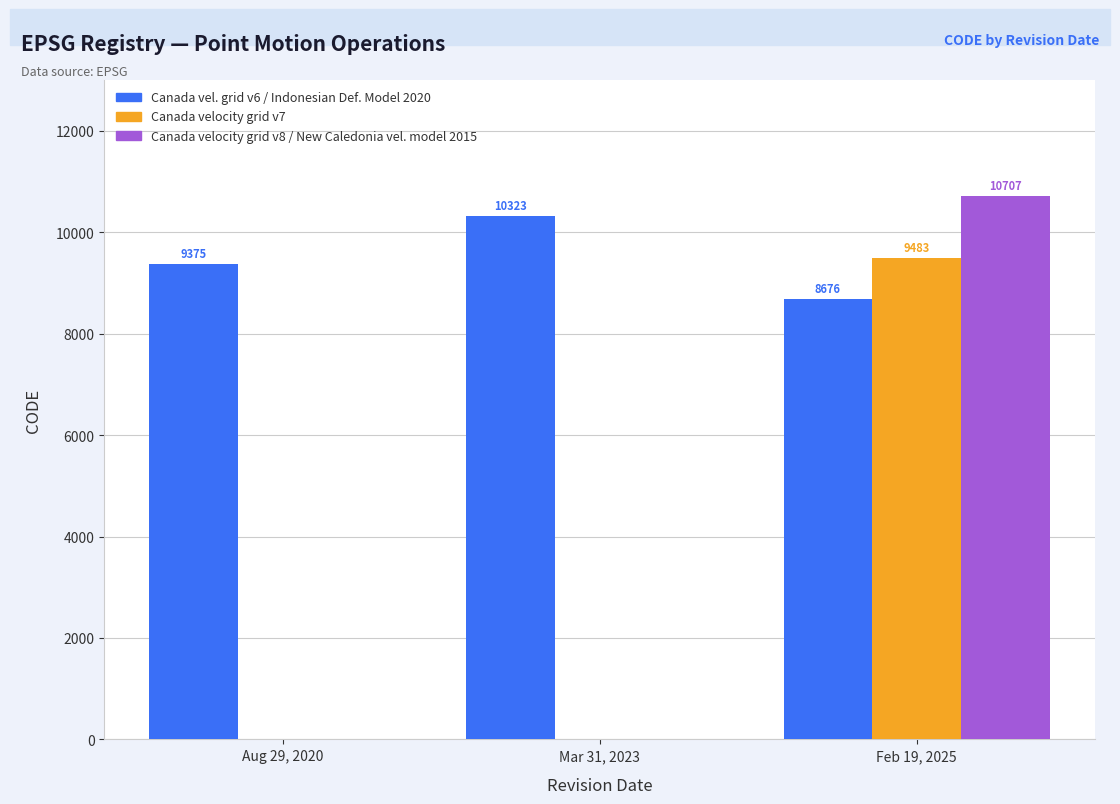

Which category has the highest value across all series?

Feb 19, 2025